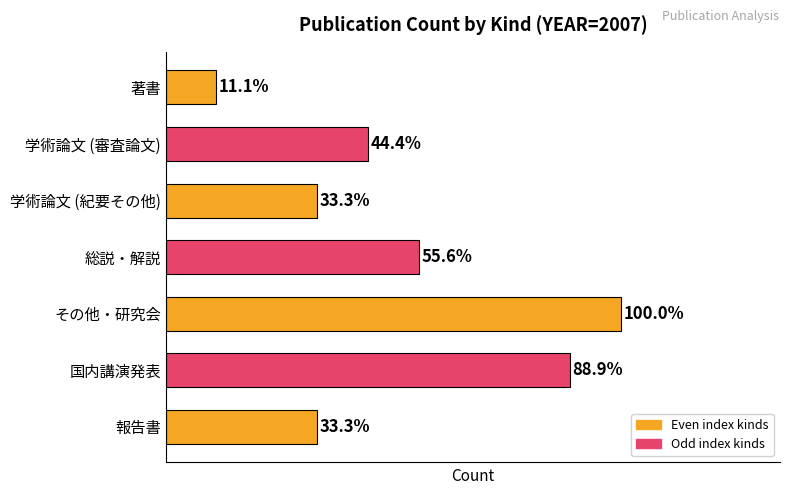

What is the difference between the second highest and second lowest values?

5